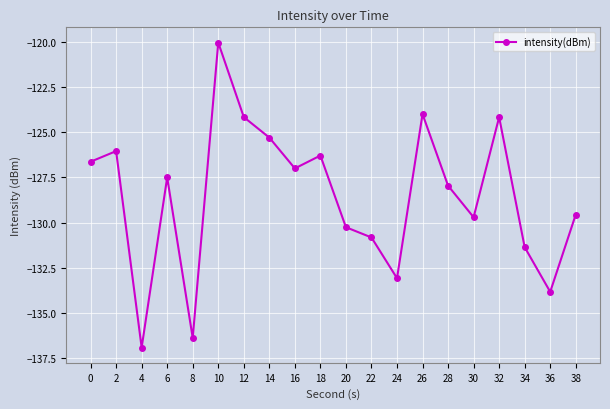

What is the maximum value shown in the chart?

-120.0